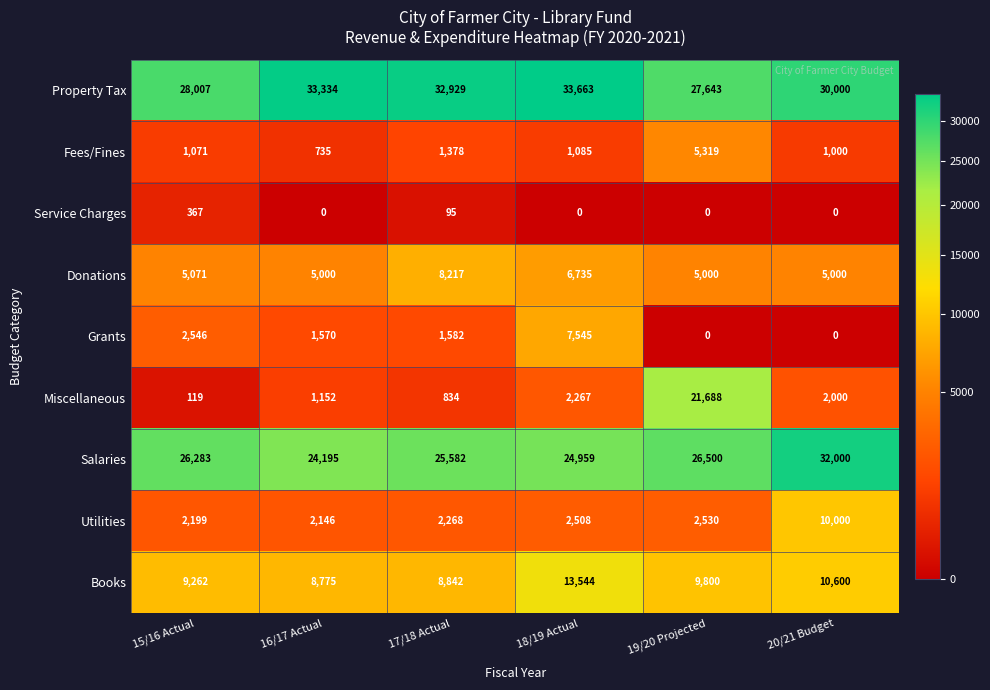

What is the difference between the Utilities values at 20/21 Budget and 18/19 Actual?

7492